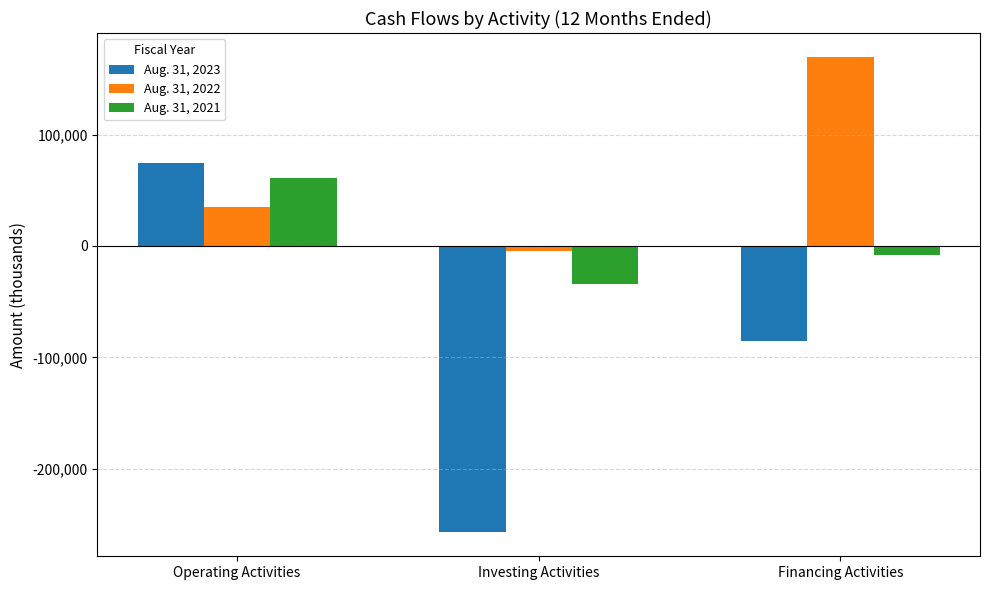

How many bars are there in each group?

3